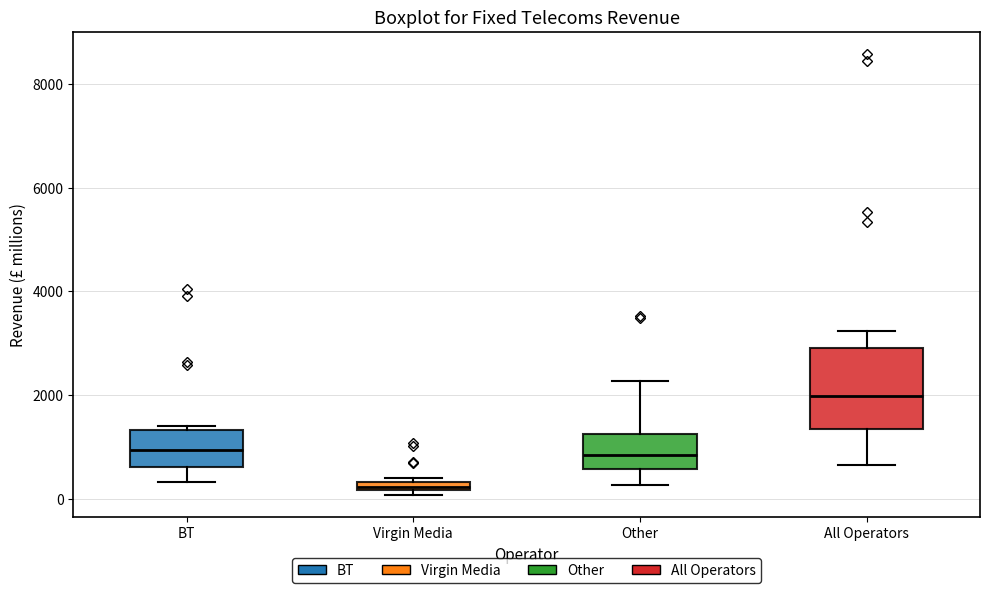

Which box's median line is the highest?

All Operators